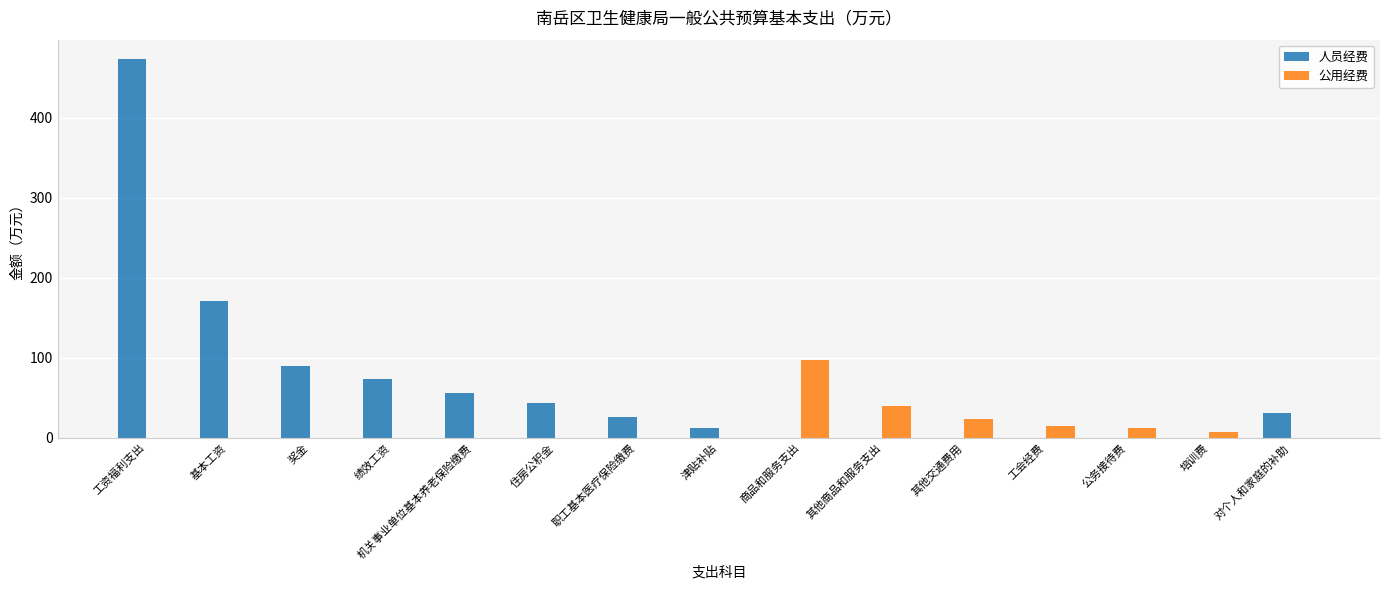

What is the sum of all 公用经费 values?

194.4